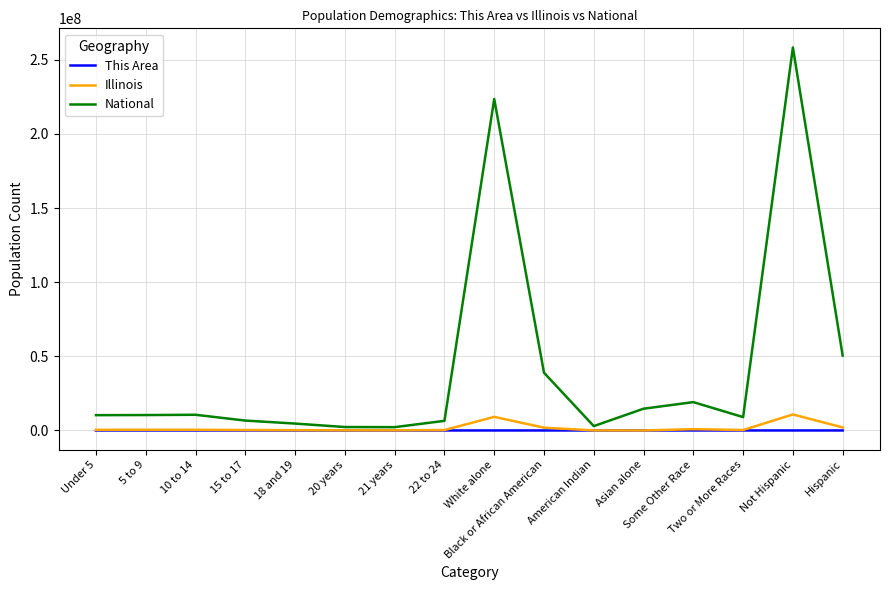

What value does the Illinois series have at Under 5?

425893